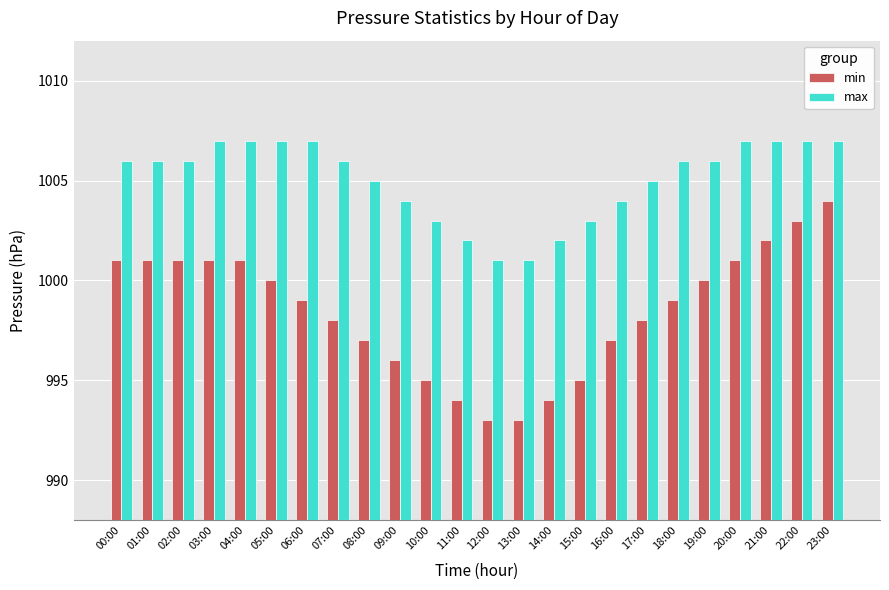

Which series has the largest range (max minus min)?

min